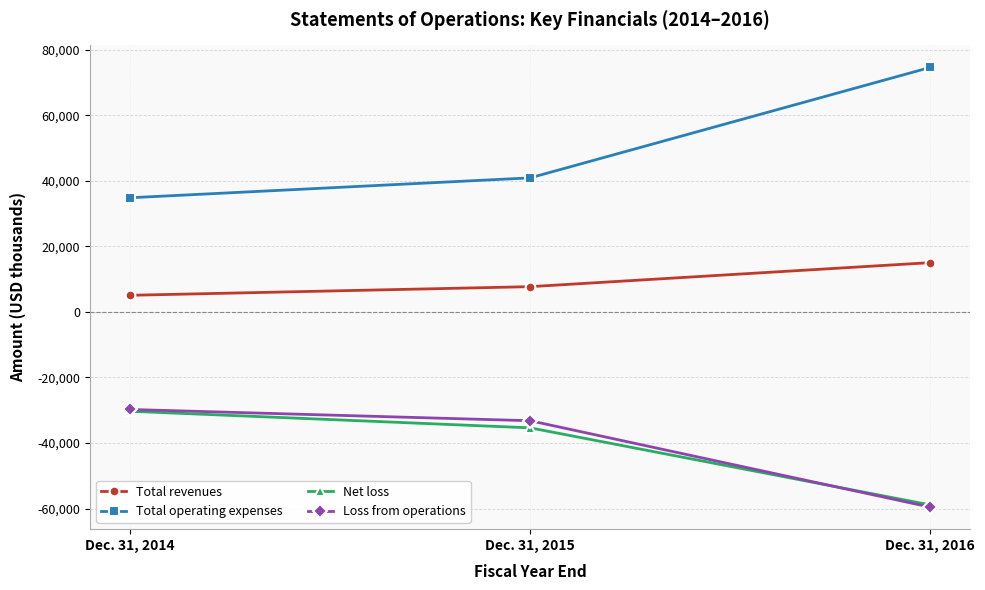

The Net loss series shows -35374 at Dec. 31, 2015. True or false?

True